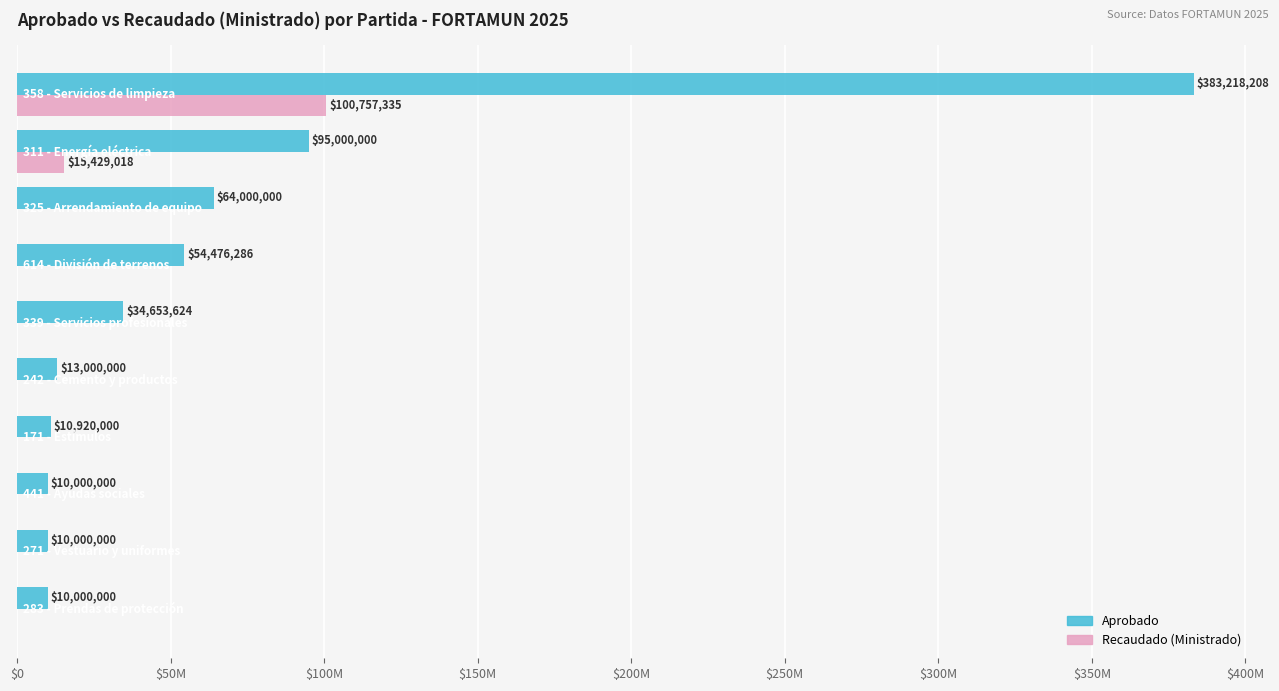

What are all the series names shown in the legend?

Aprobado, Recaudado (Ministrado)